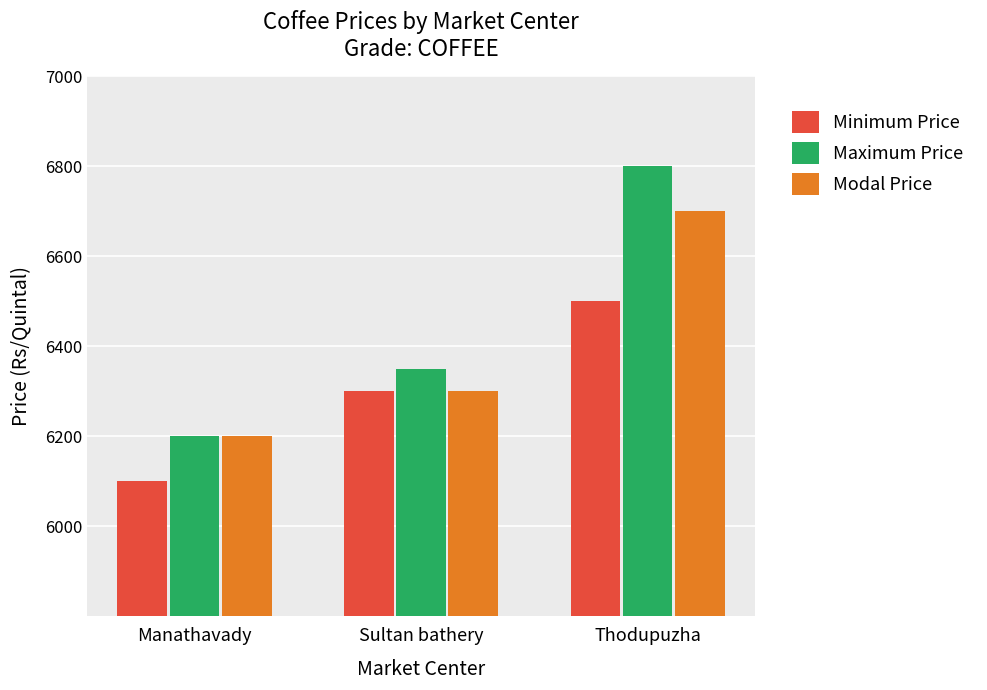

How many bars are there in total?

9